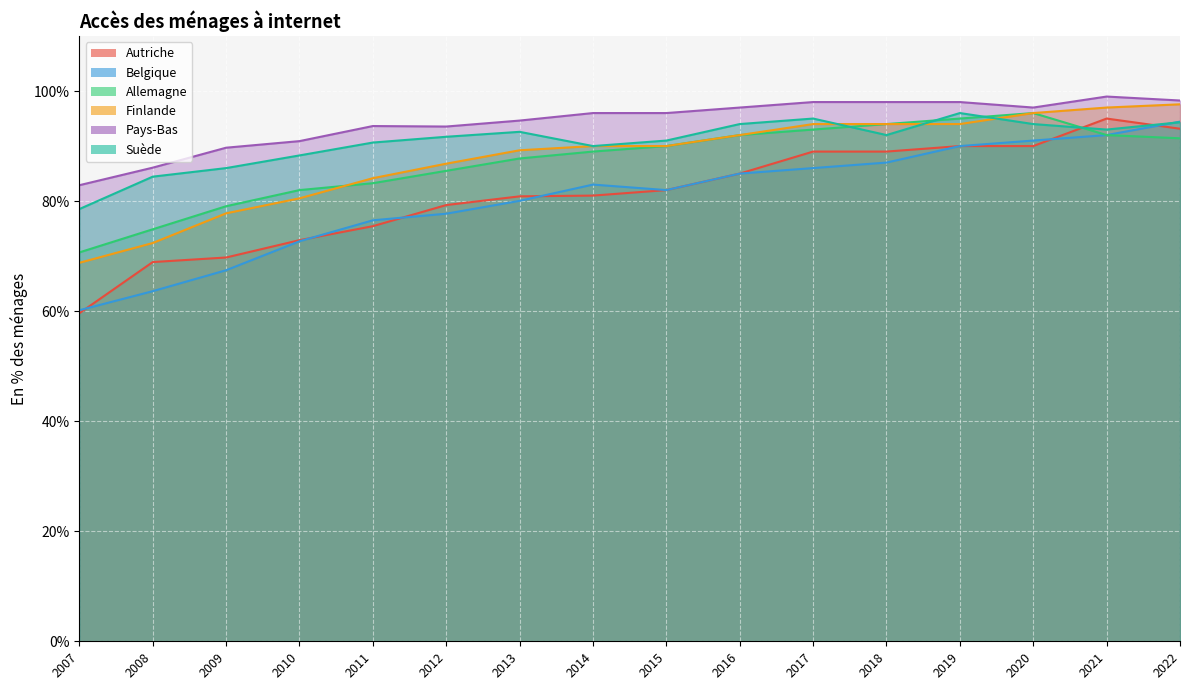

At how many categories does at least one series exceed 97?

5